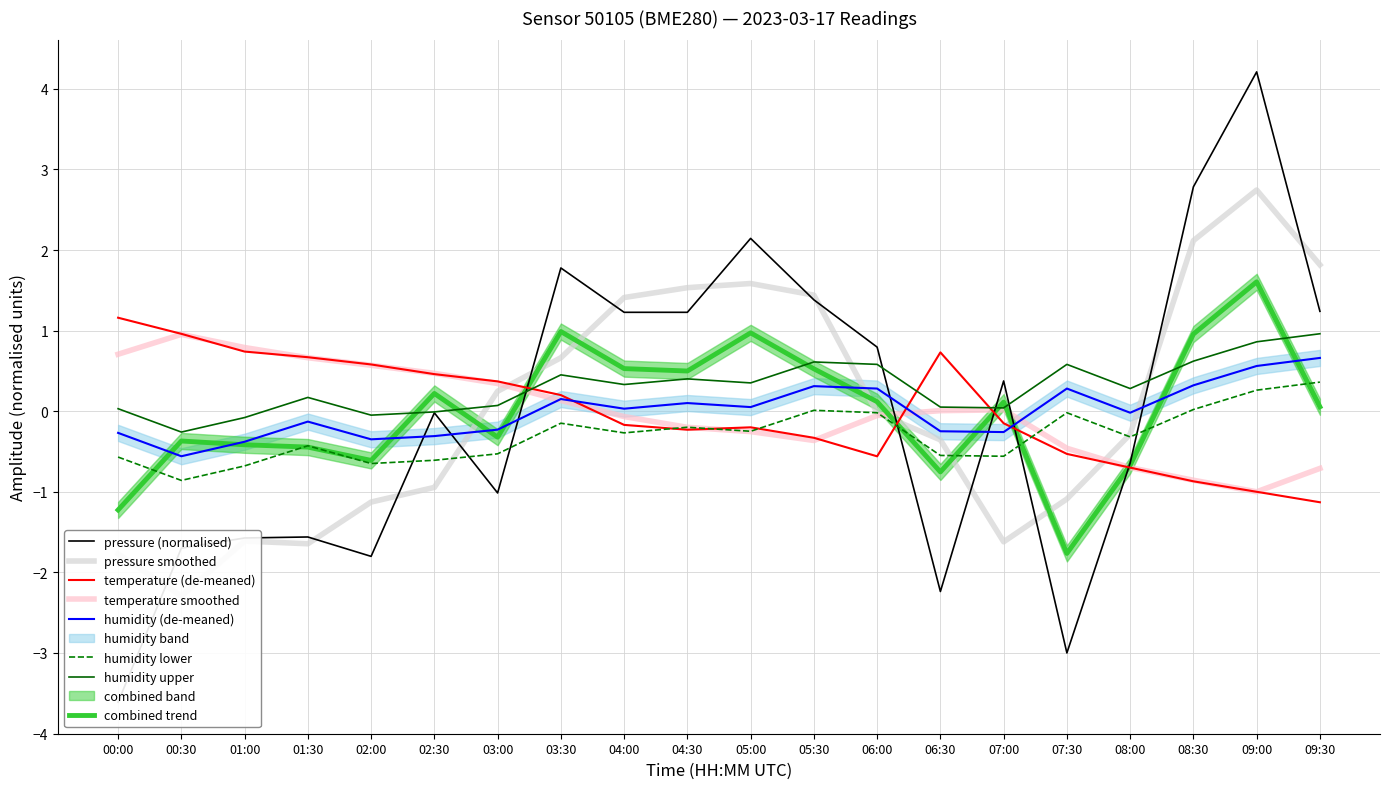

How many intersections are there between humidity and pressure?

7